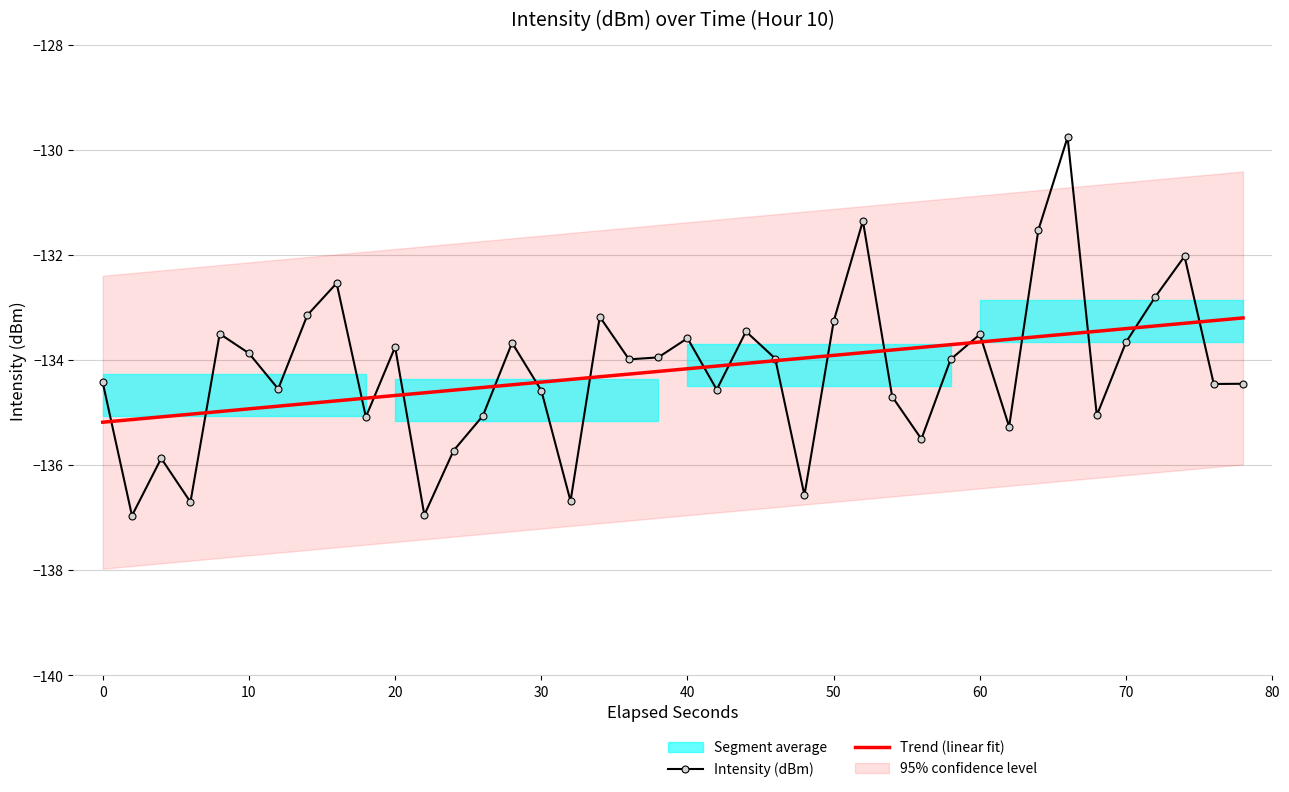

The value of Trend (linear fit) at 70 is -133.4. True or false?

True